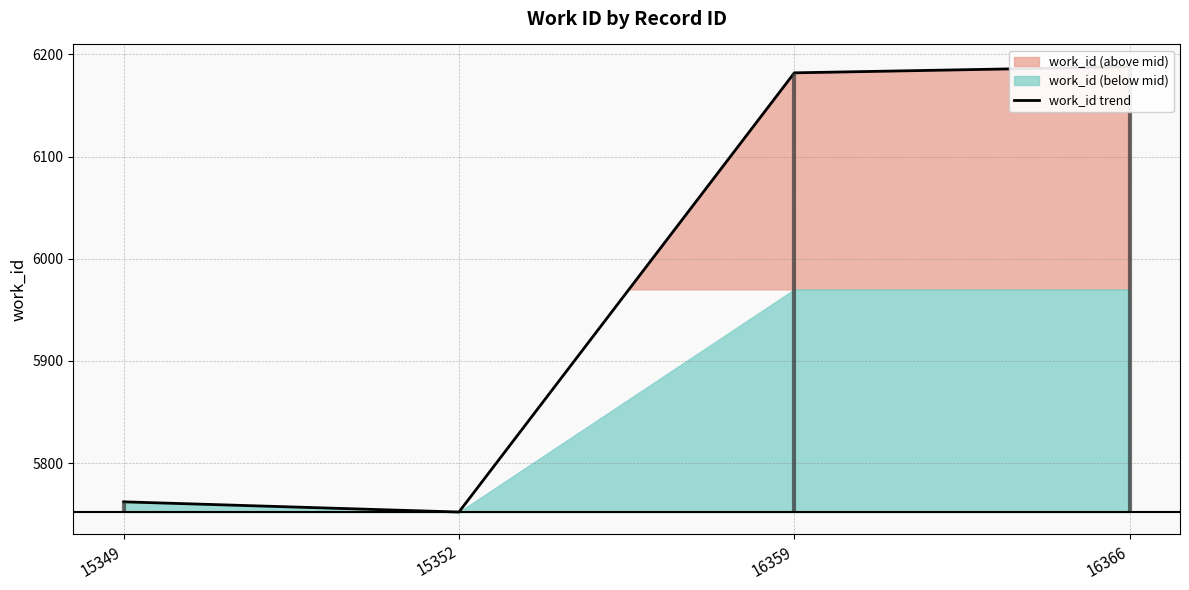

What is the difference between the second highest and second lowest values?

420